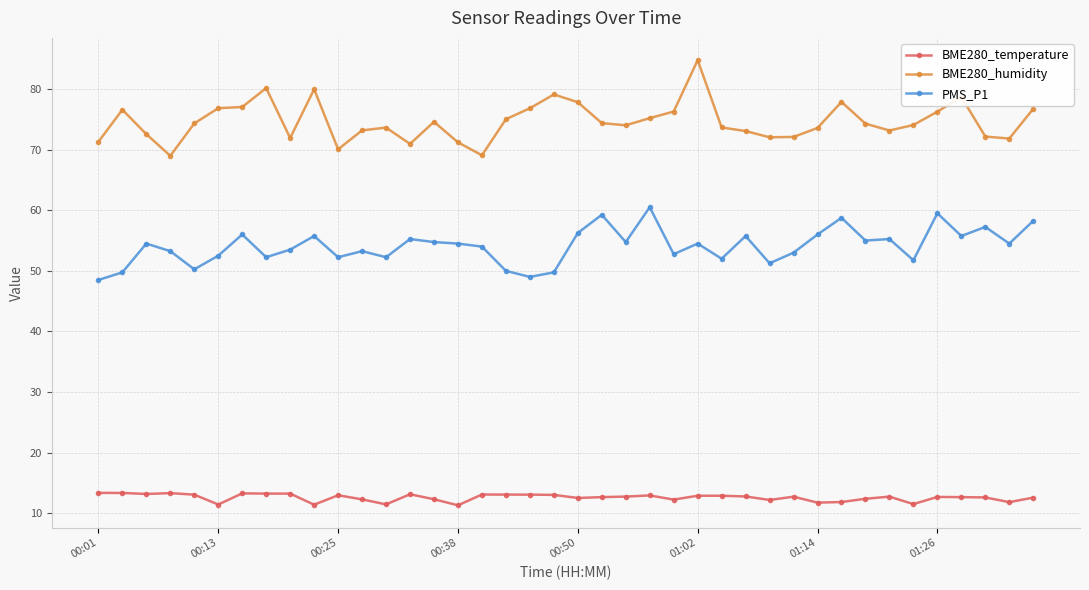

True or false: BME280_temperature has more than 1 points higher than both neighbors.

True